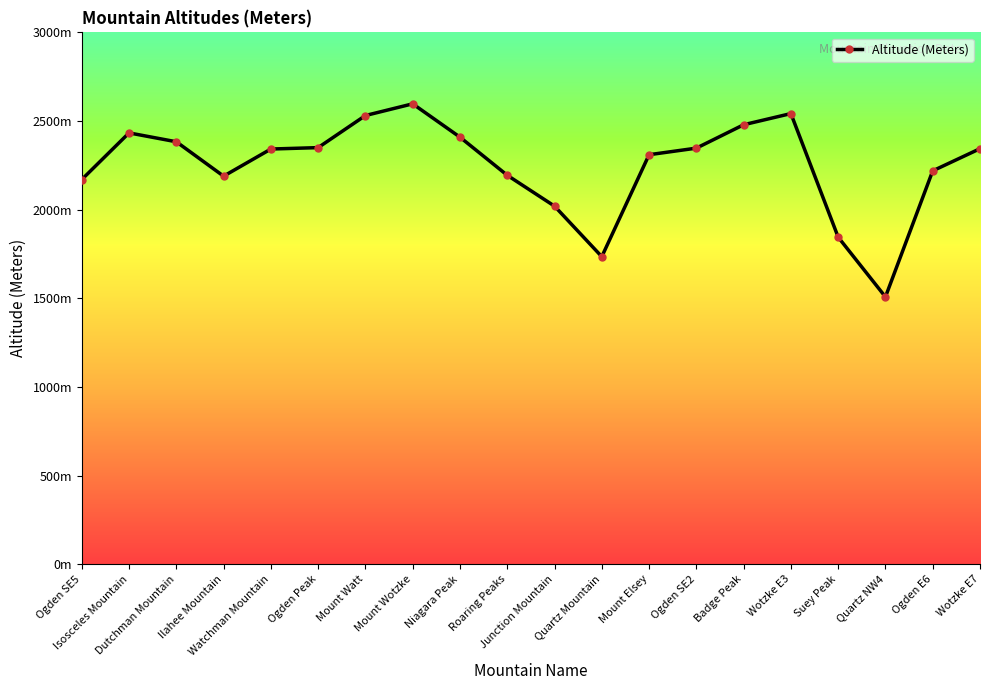

At which category does the chart reach its peak across all series?

Mount Wotzke